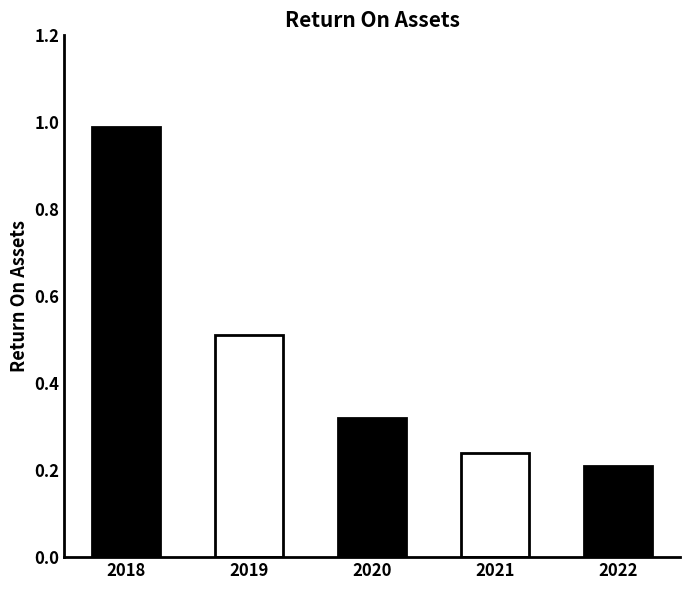

What is the greatest value displayed?

1.0